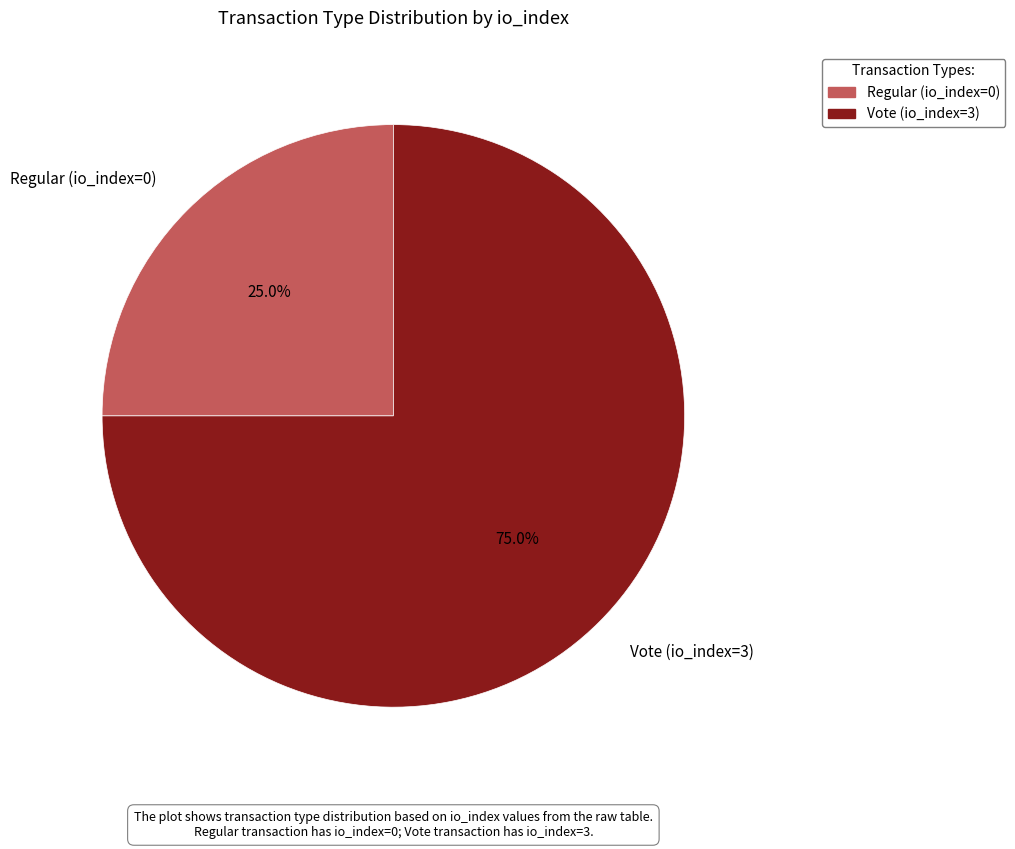

Is it true that Regular (io_index=0) is 39% of the pie?

False